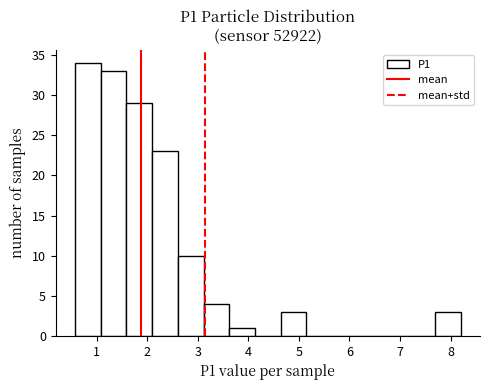

How tall is the bar that spans 3.1 to 3.6 on the x-axis? Neither the bar edges nor the heights are printed on the chart, so give them approximately, as read against the axes.

4